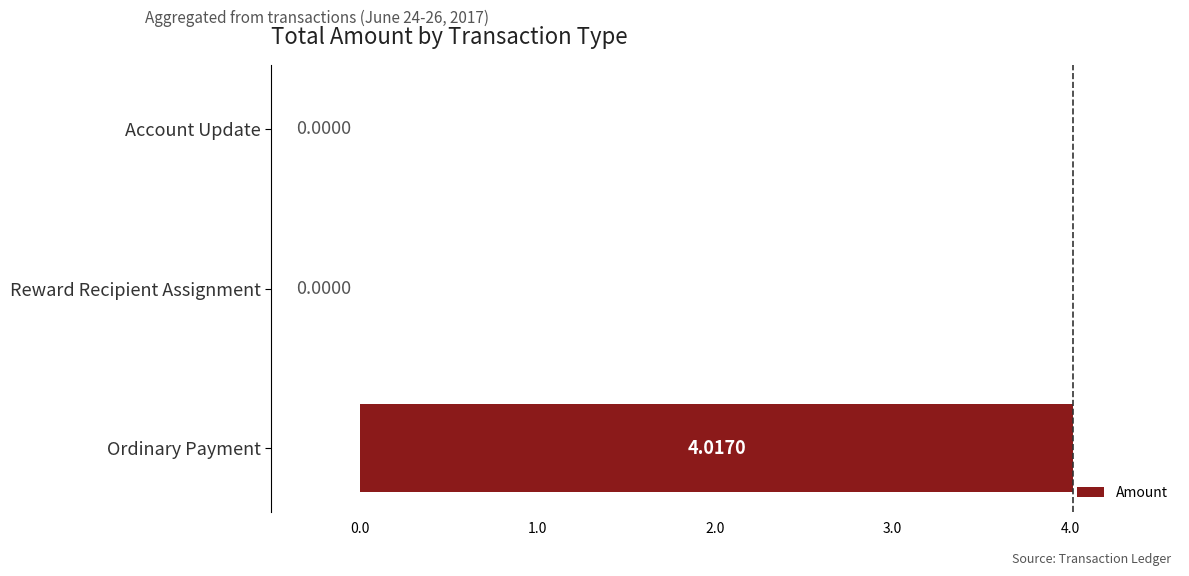

What is the sum of the values at Ordinary Payment and Account Update?

4.0